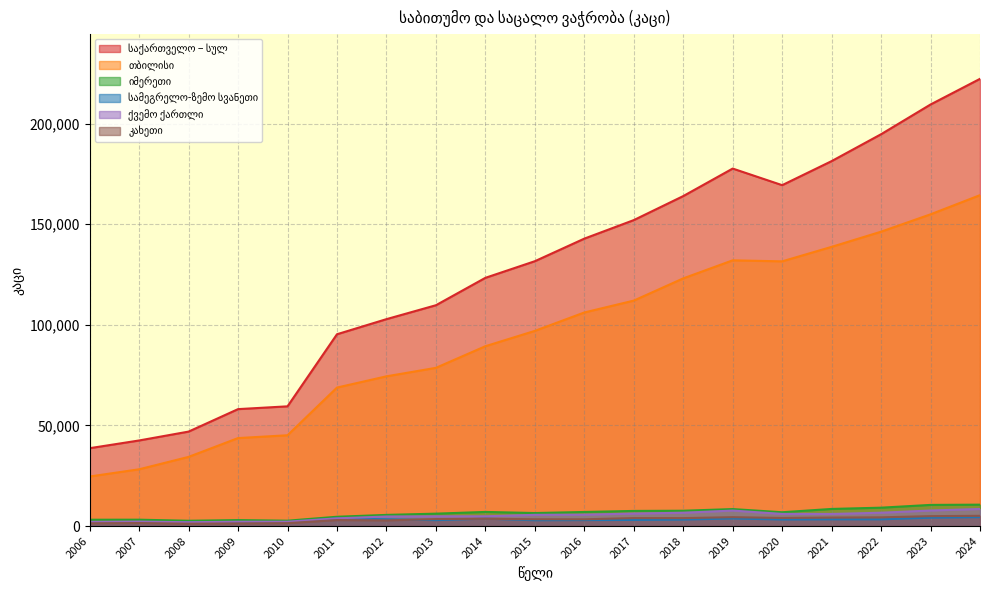

Reading left to right, list all the values displayed in this chart.

საქართველო – სულ: 38699	42537	46950	58113	59501	95322	102826	109741	123359	131623	142836	152046	163983	177664	169414	181363	194726	209503	222252
თბილისი: 24630	28215	34375	43723	45125	68825	74410	78627	89371	96993	106139	112037	123084	132060	131547	138751	146292	154920	164445
იმერეთი: 3147	3169	2636	2968	2669	4629	5553	6167	7025	6470	7002	7521	7617	8441	6868	8510	9139	10515	10636
სამეგრელო-ზემო სვანეთი: 1547	1996	1888	1882	1849	3827	3382	2946	3694	2889	2973	3048	3227	3777	3259	3352	3350	4164	4442
ქვემო ქართლი: 2078	2220	1898	2158	2174	3830	4751	4840	4855	5575	5659	6219	6625	7694	6040	6011	6632	7732	8488
კახეთი: 1379	1503	1177	1306	1447	2988	2824	3473	3629	3383	3362	3971	3950	4415	4029	4226	4338	4928	5094